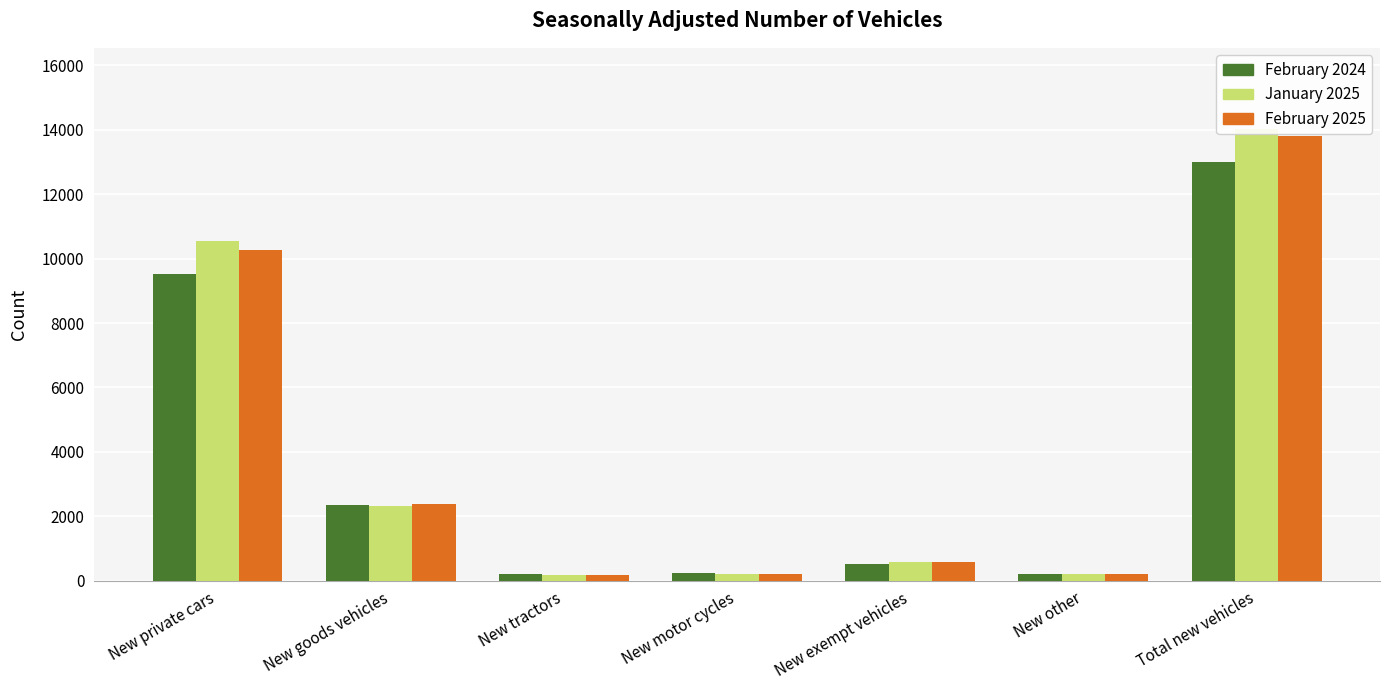

What is the label of the 2nd bar from the left?

New goods vehicles